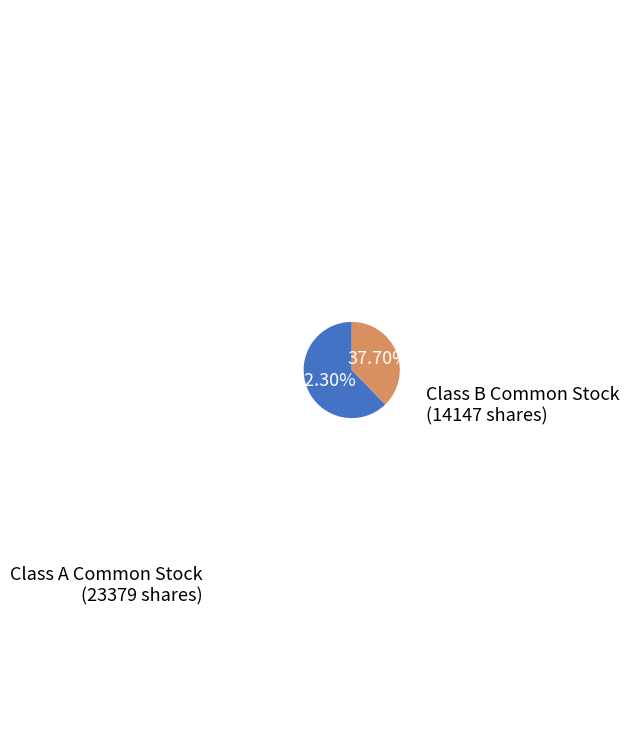

Rank the categories by value from lowest to highest.

Class B Common Stock (14147 shares), Class A Common Stock (23379 shares)